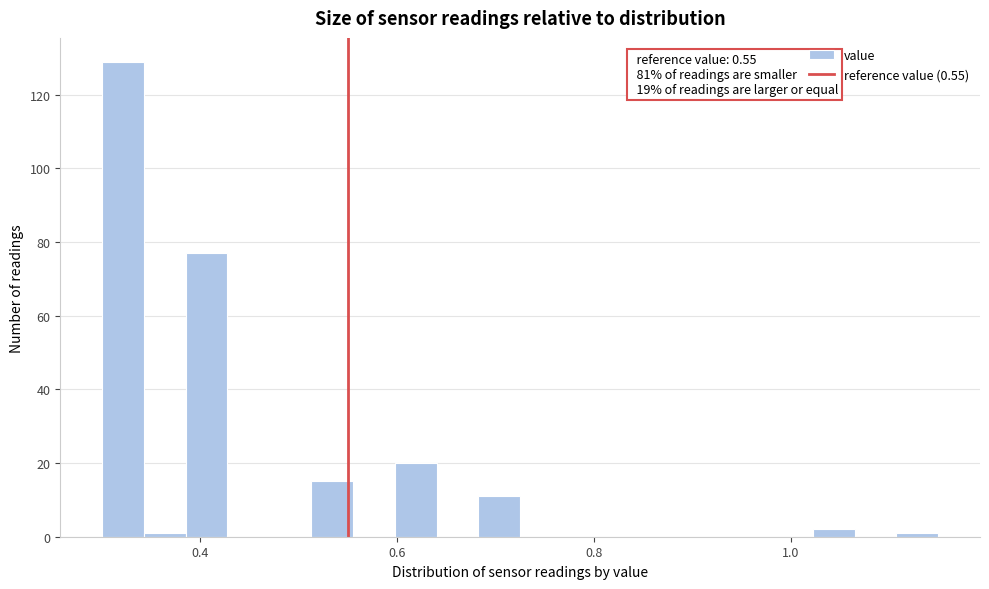

Read against the x-axis, roughly where is the centre of the tallest bar?

0.32